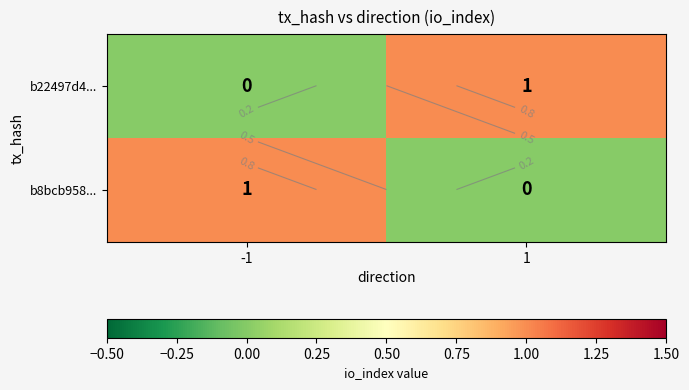

What is the sum of all b8bcb958... values?

1